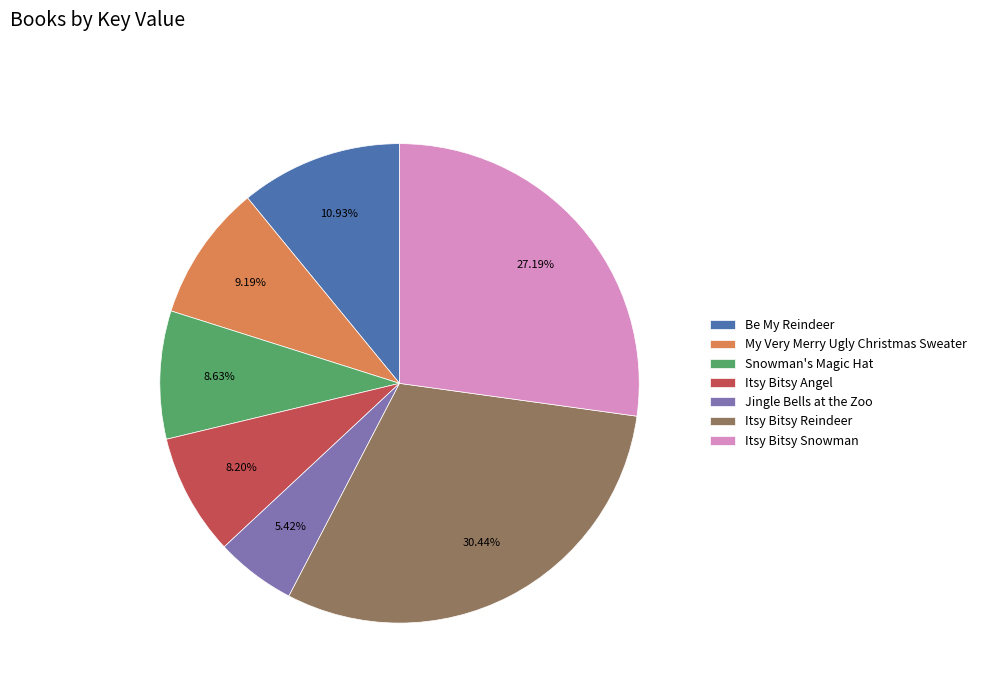

To the nearest percent, what portion does Be My Reindeer represent?

11%